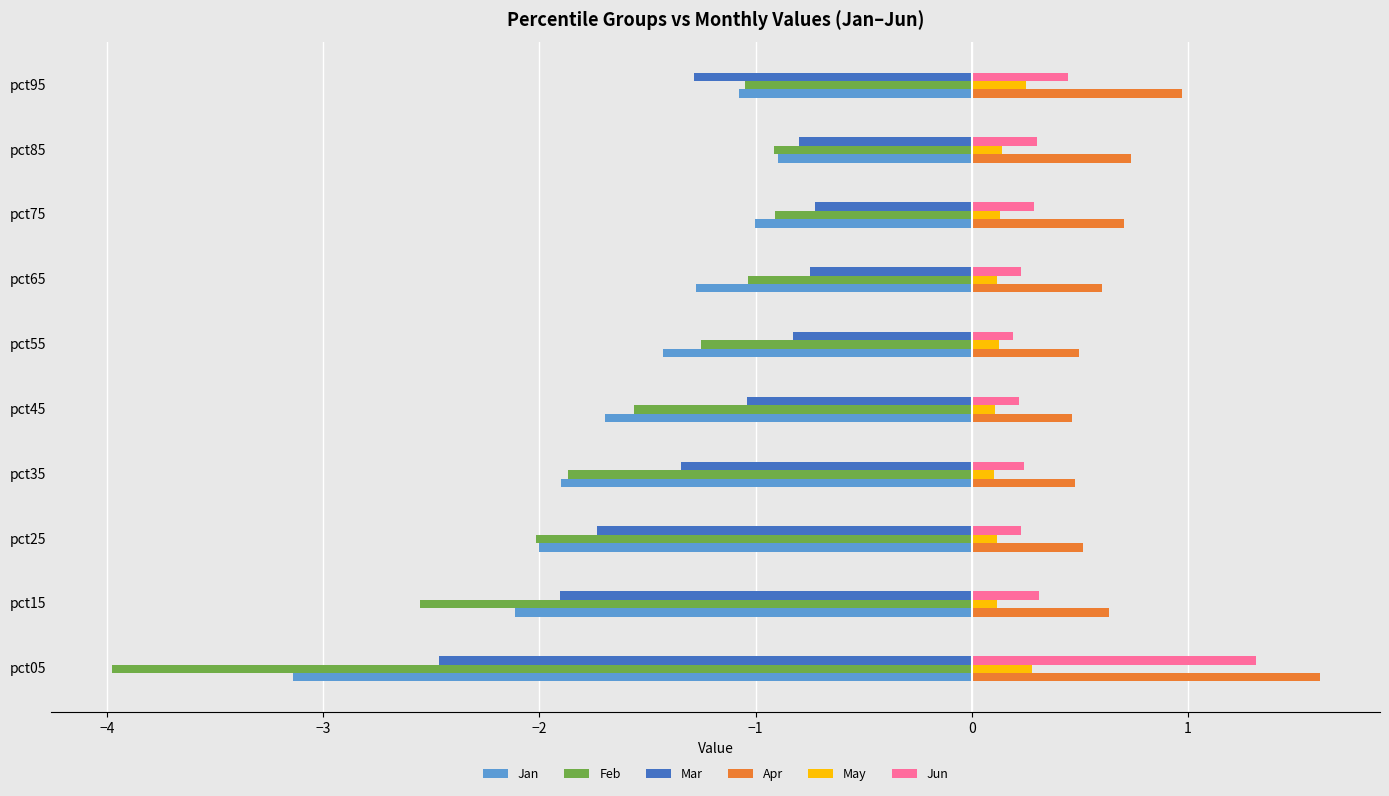

How many series are shown in this chart?

6